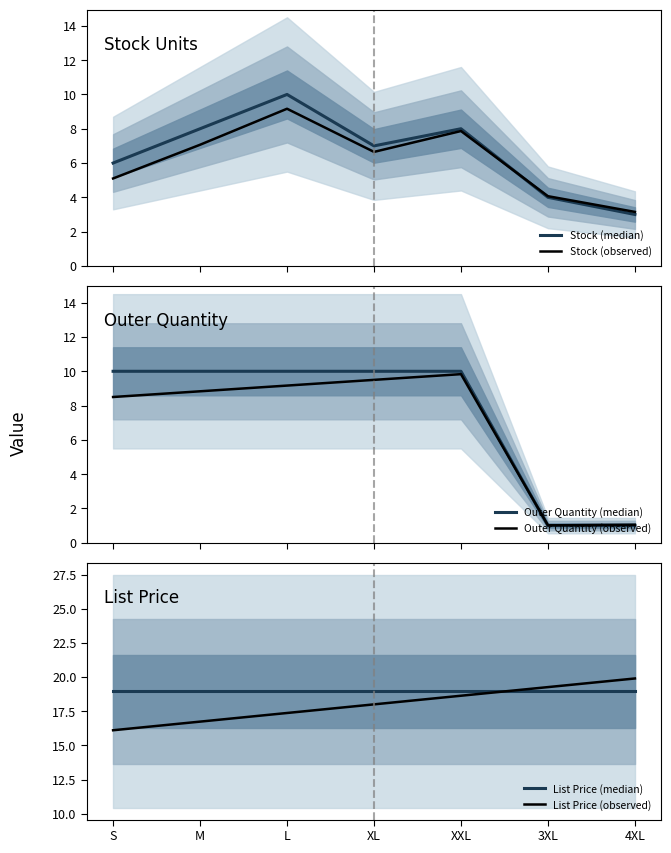

What is the total value across all series at 3XL?

48.3